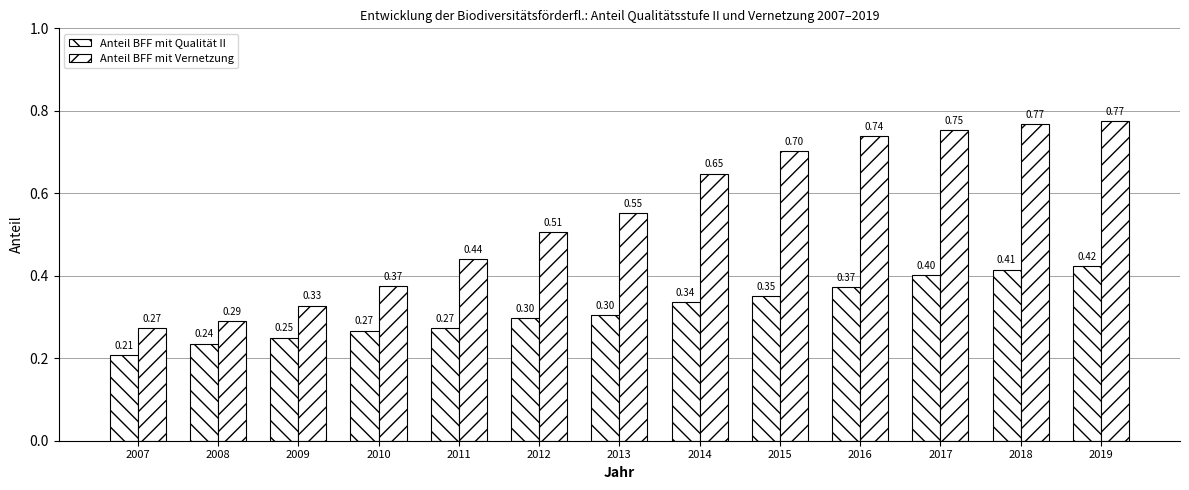

Rank the categories by Anteil BFF mit Qualität II value from lowest to highest.

2007, 2008, 2009, 2010, 2011, 2012, 2013, 2014, 2015, 2016, 2017, 2018, 2019